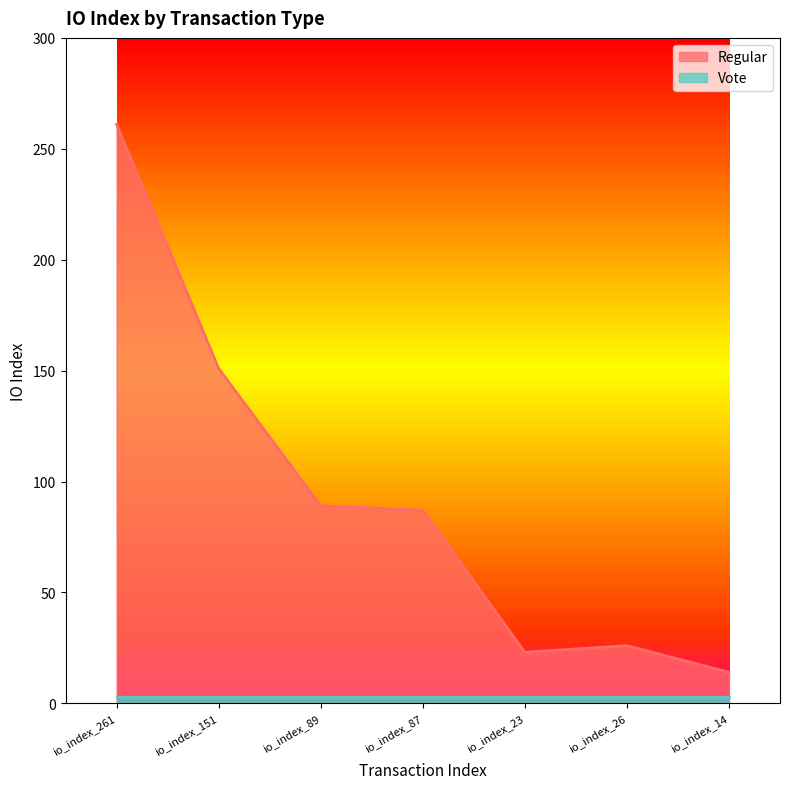

Reading right to left, transcribe all the data shown in this chart.

14	26	23	87	89	151	261